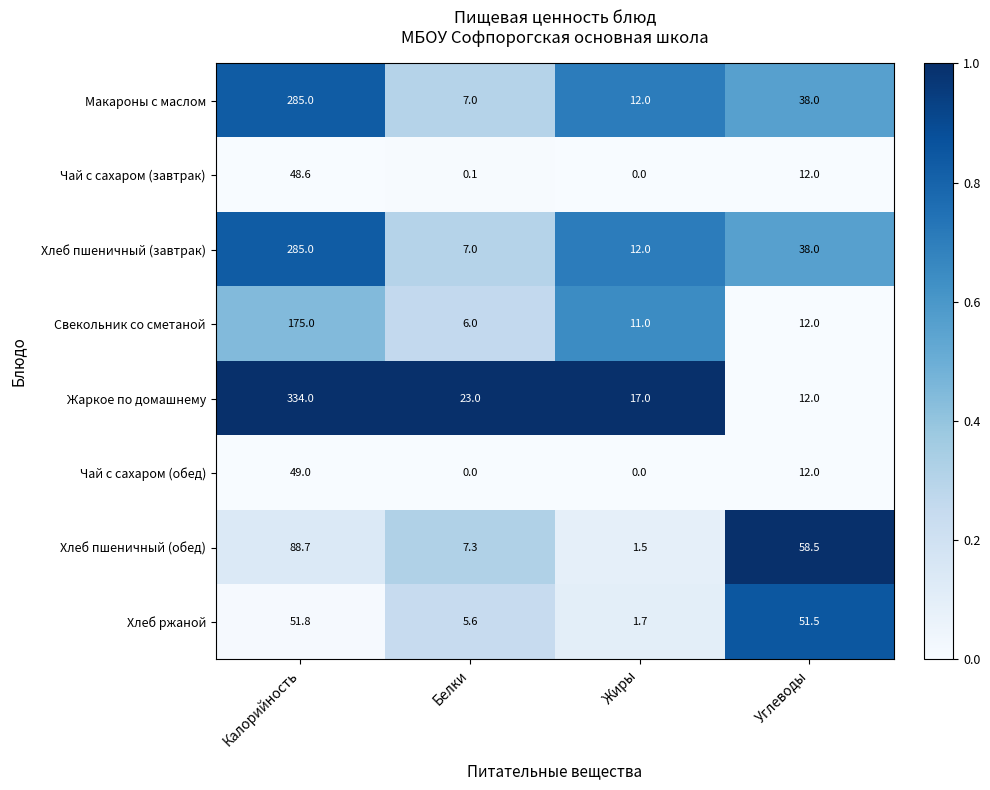

Between Калорийность and Белки, which series saw the biggest shift?

Жаркое по домашнему